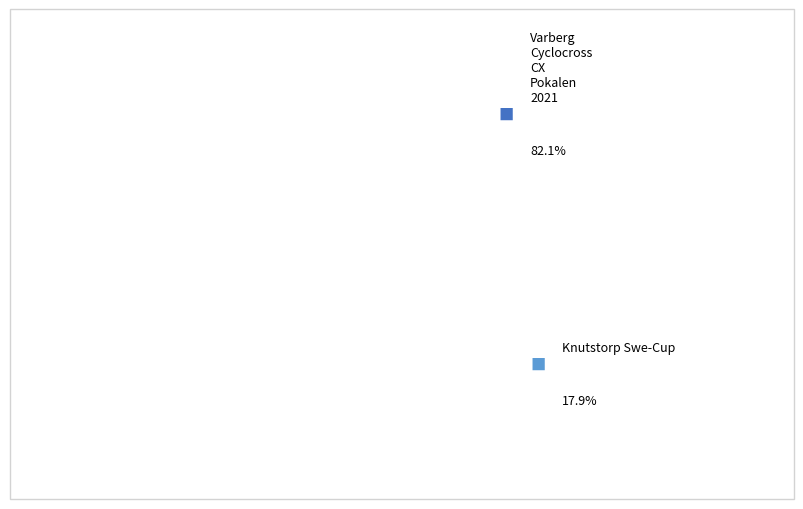

Count the number of slices in the pie.

2